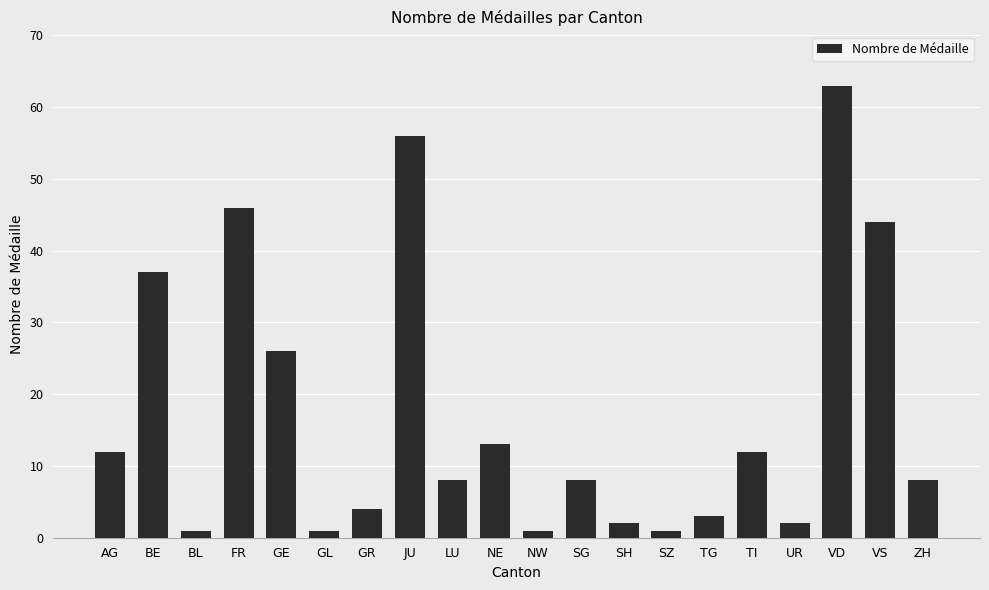

Between VD and GR, which is larger?

VD